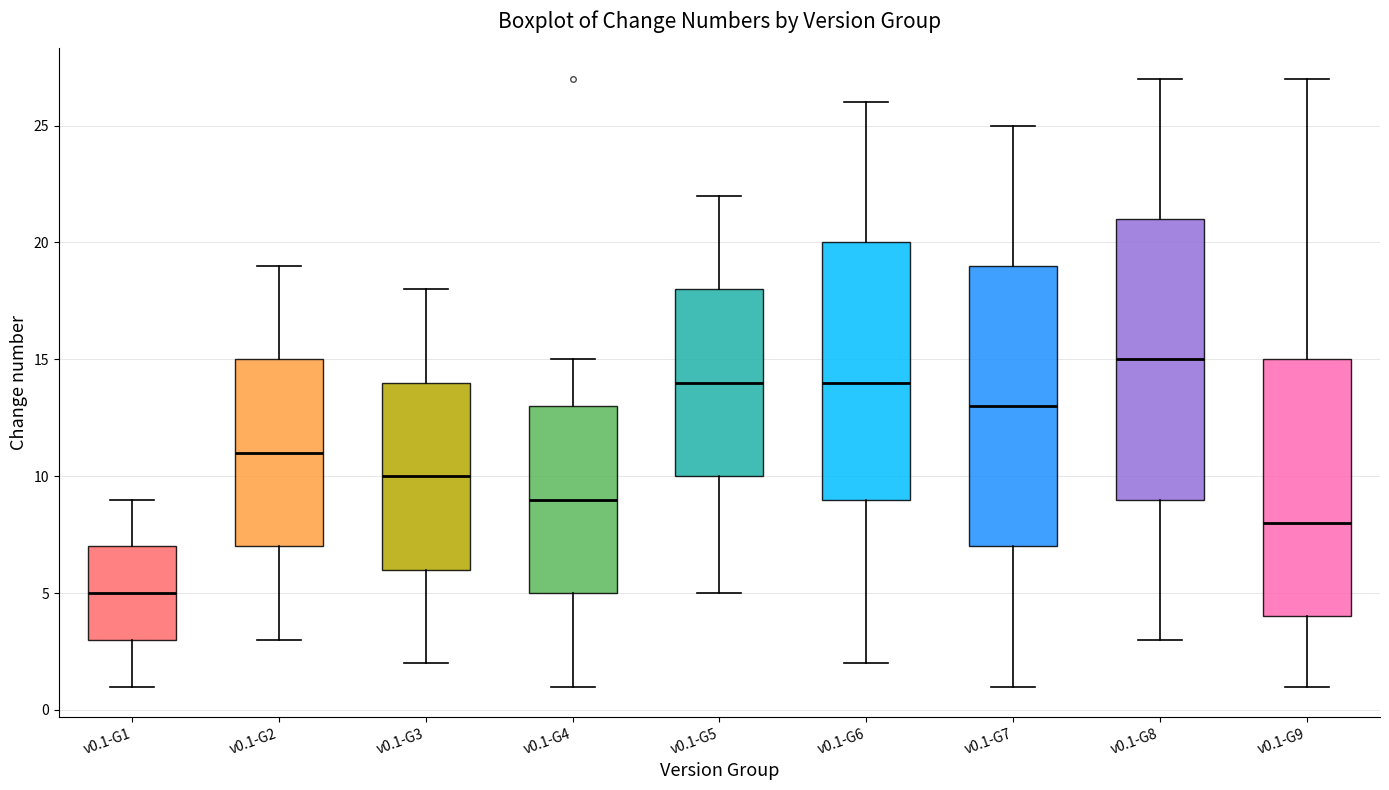

Reading left to right, transcribe this box plot: for each box, give where its median line is, the range the box spans, and where its two whiskers end, as read against the y-axis. The values are not printed on the chart, so give them approximately, as read against the axis.

v0.1-G1: median 5, box 3 to 7, whiskers 1 to 9
v0.1-G2: median 11, box 7 to 15, whiskers 3 to 19
v0.1-G3: median 10, box 6 to 14, whiskers 2 to 18
v0.1-G4: median 9, box 5 to 13, whiskers 1 to 15
v0.1-G5: median 14, box 10 to 18, whiskers 5 to 22
v0.1-G6: median 14, box 9 to 20, whiskers 2 to 26
v0.1-G7: median 13, box 7 to 19, whiskers 1 to 25
v0.1-G8: median 15, box 9 to 21, whiskers 3 to 27
v0.1-G9: median 8, box 4 to 15, whiskers 1 to 27